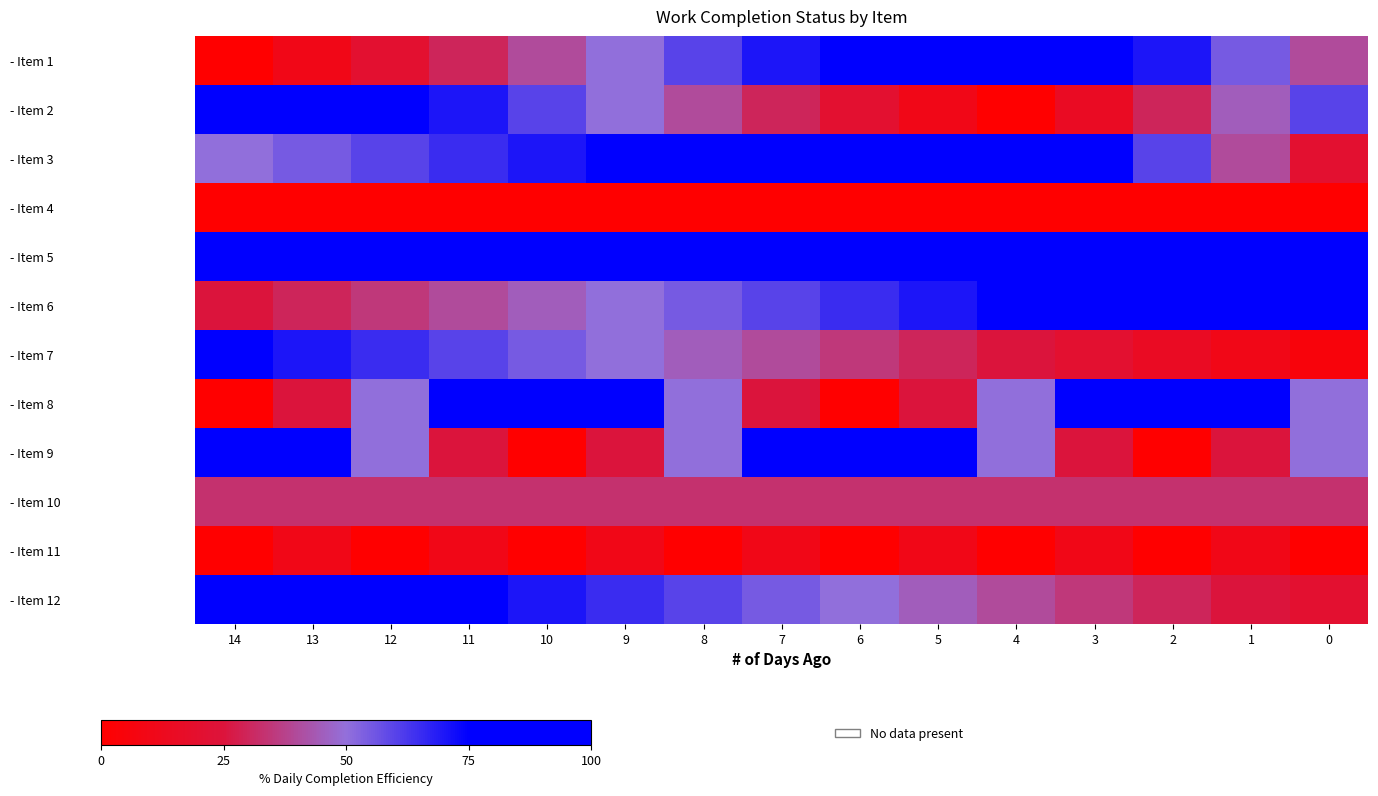

Count the number of data series in this chart.

12